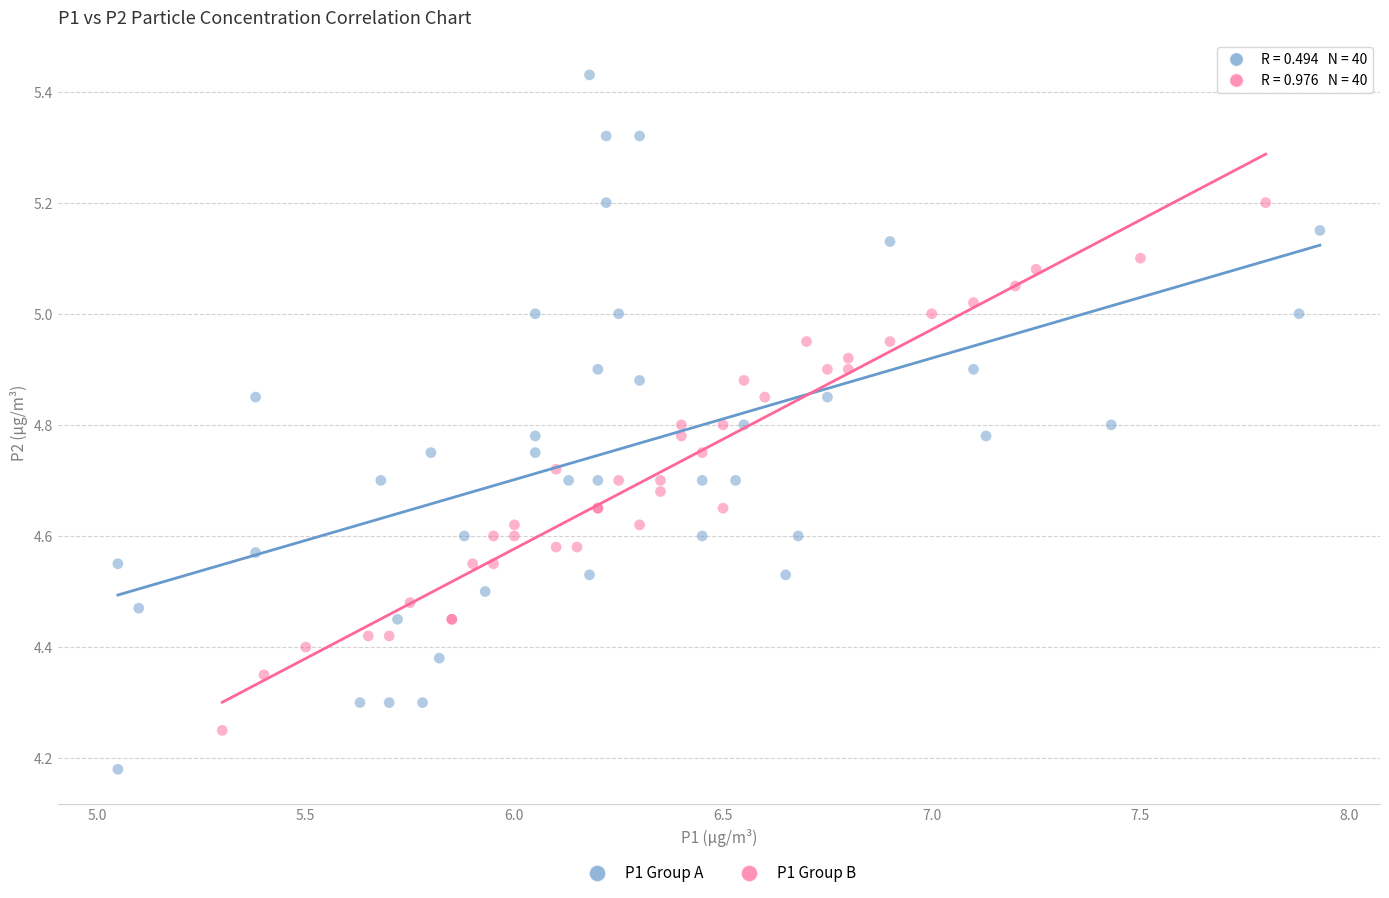

Which series reaches the minimum Y coordinate?

P1 Group A